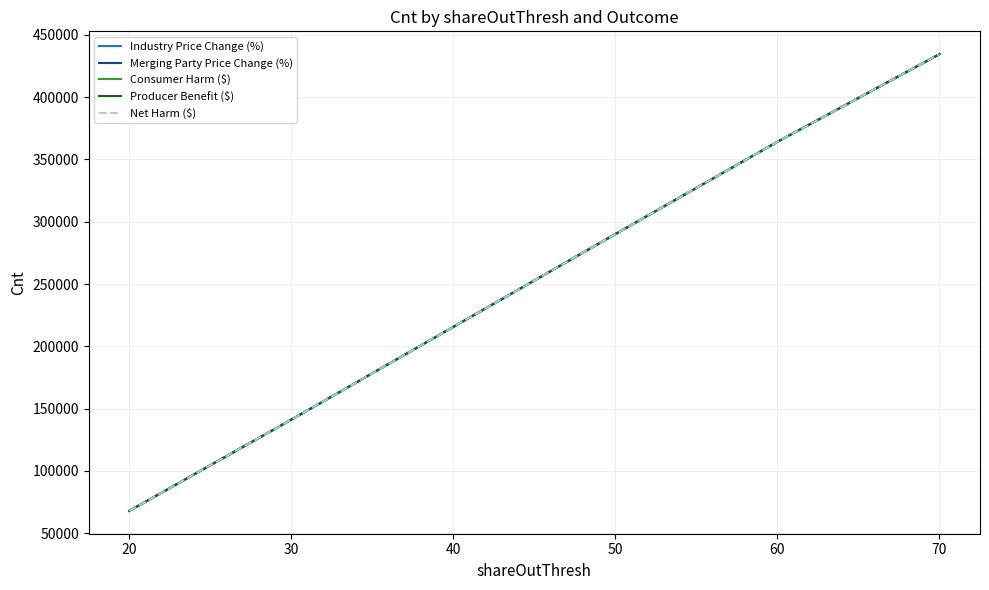

What is the difference between the Industry Price Change (%) values at 60 and 30?

223090